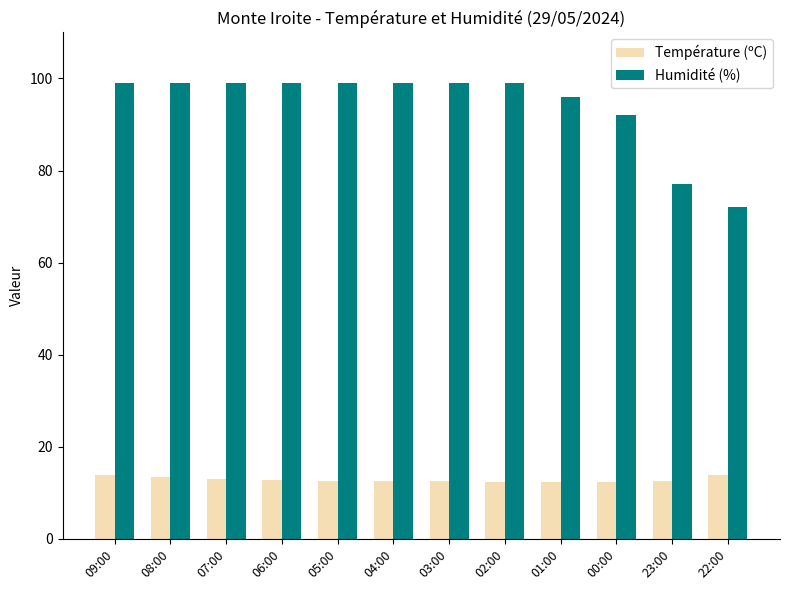

What is the value of the Température (ºC) bar at the 2nd from the left?

13.4